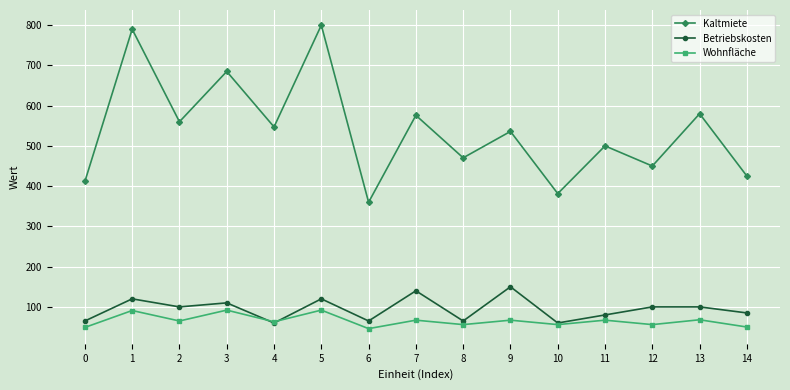

The value of Betriebskosten at 1 is 120.0. True or false?

True